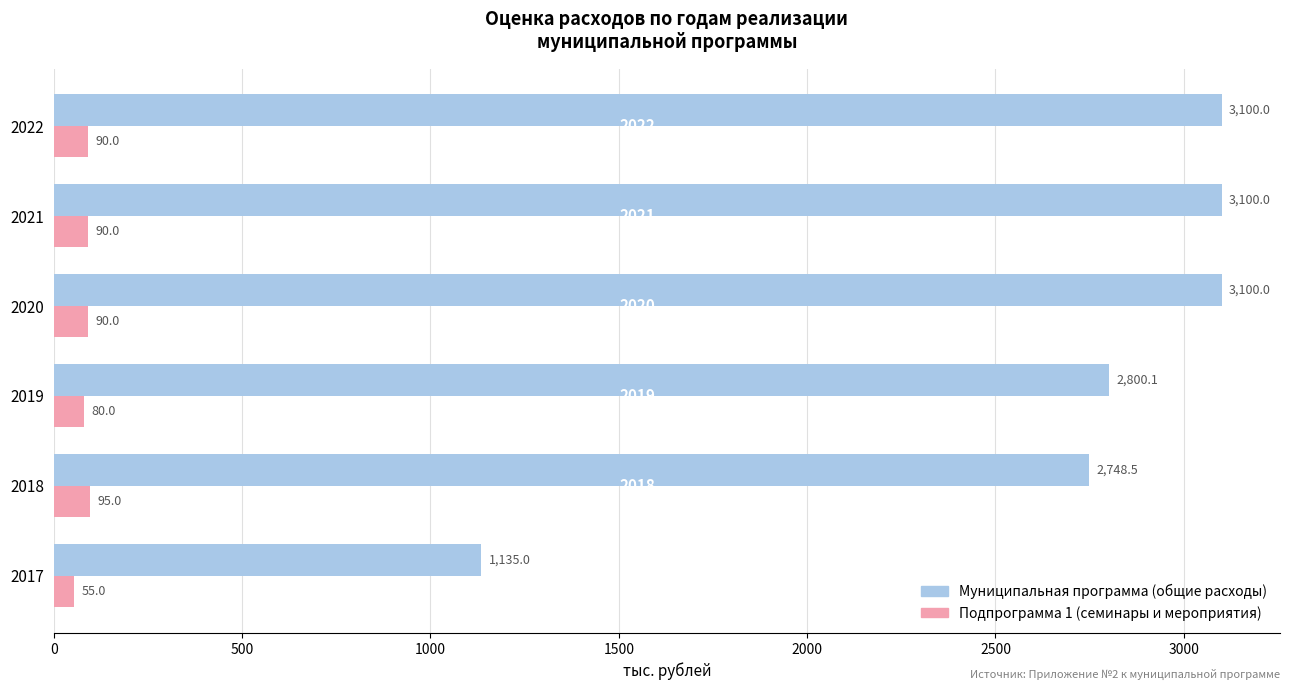

What is the sum of all Подпрограмма 1 (семинары и мероприятия) values?

500.0